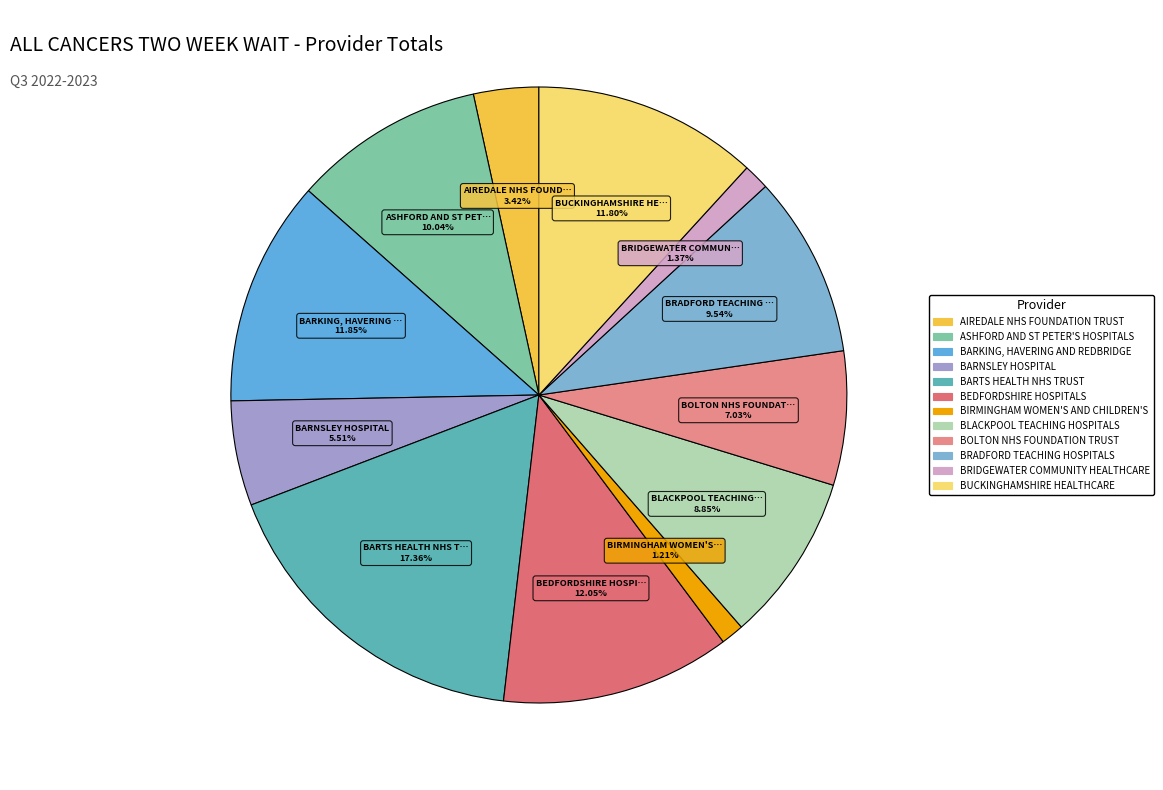

Between BRADFORD TEACHING HOSPITALS and BARKING, HAVERING AND REDBRIDGE, which is larger?

BARKING, HAVERING AND REDBRIDGE